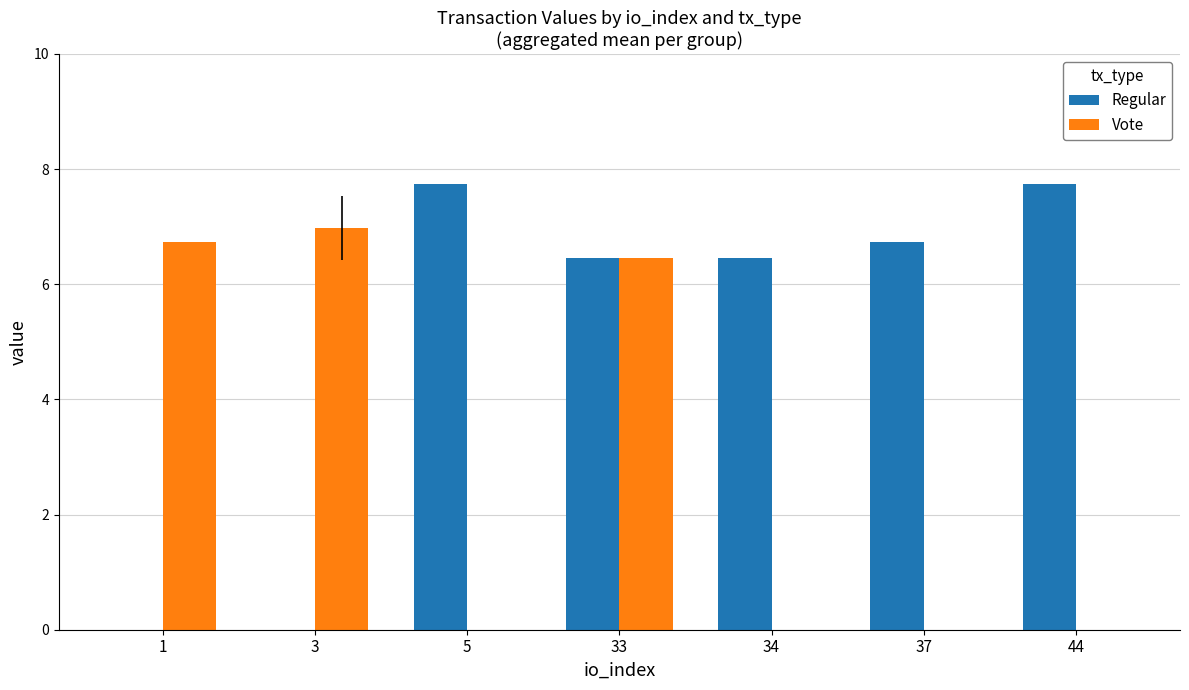

How many distinct data groups are displayed?

2